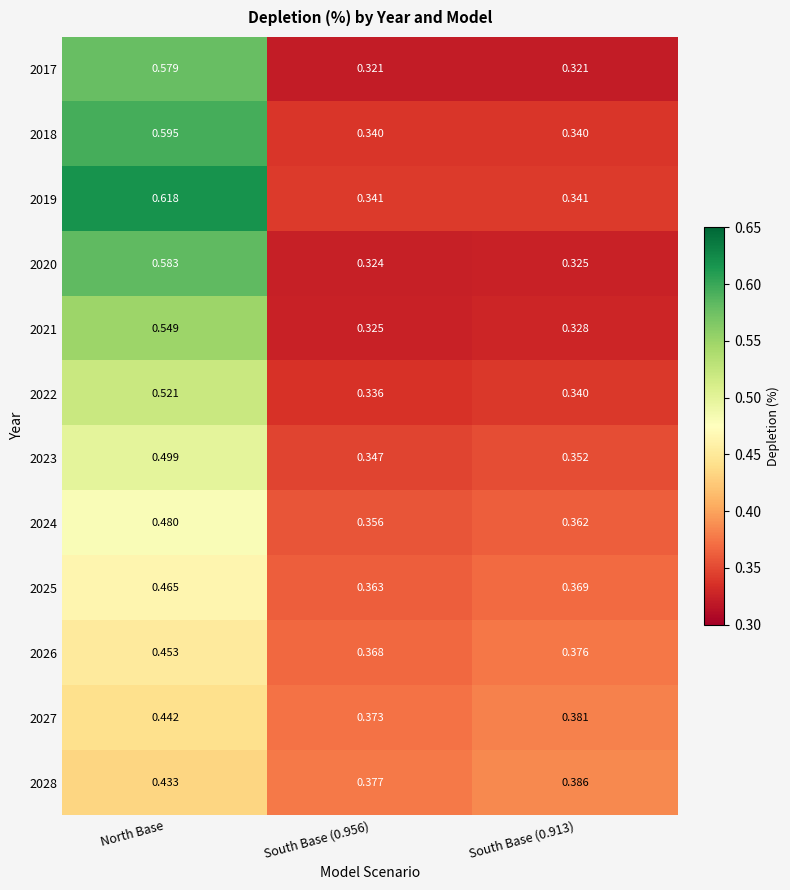

Between South Base (0.956) and South Base (0.913), which series saw the biggest shift?

2028